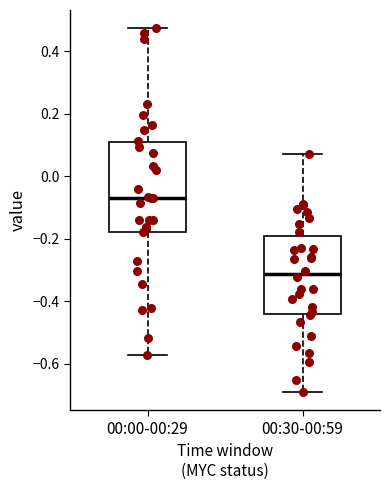

Which box's median line is the highest?

00:00-00:29